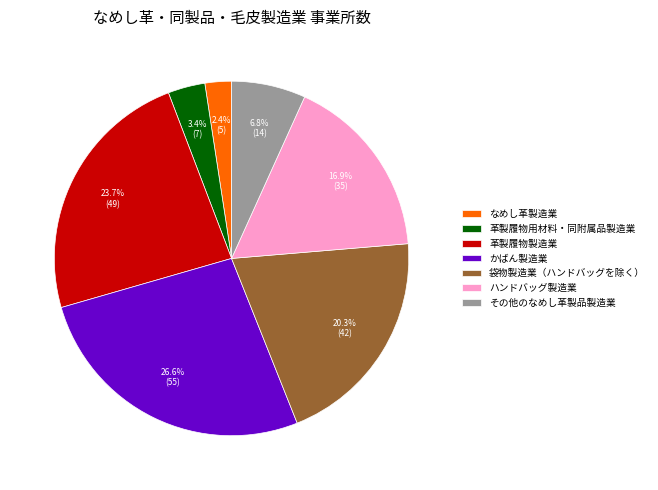

How many slices are in this pie chart?

7